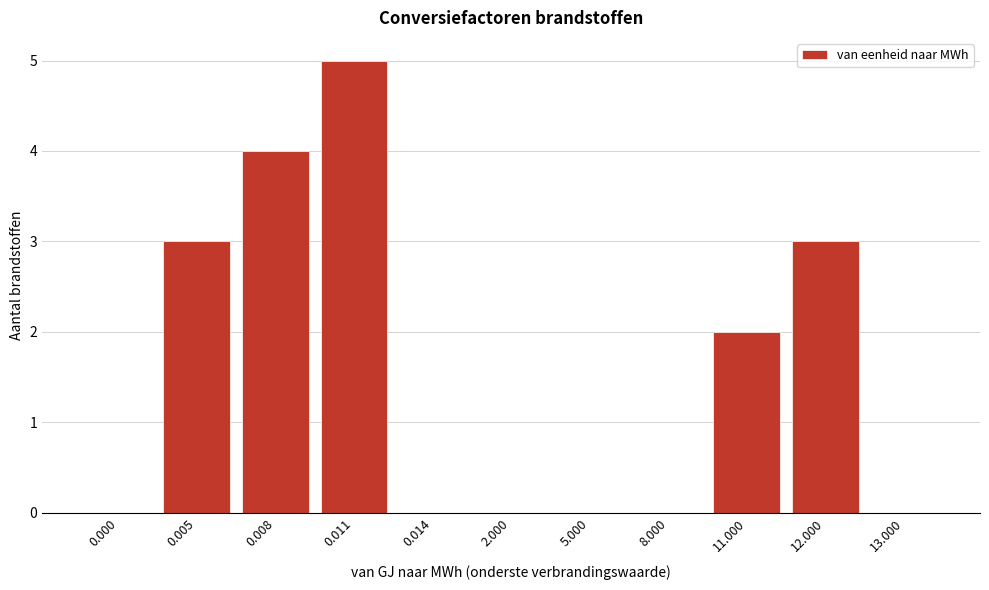

Reading left to right, list all the values displayed in this chart.

0.000=0	0.005=3	0.008=4	0.011=5	0.014=0	2.000=0	5.000=0	8.000=0	11.000=2	12.000=3	13.000=0